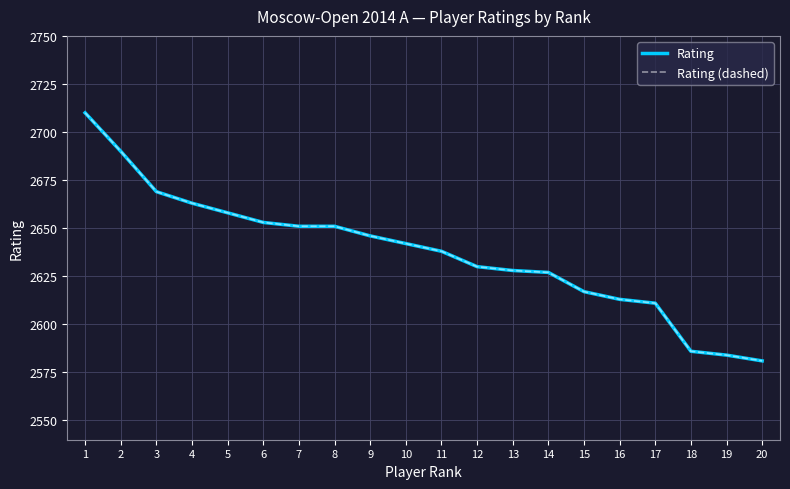

How many lines are shown in the chart?

2